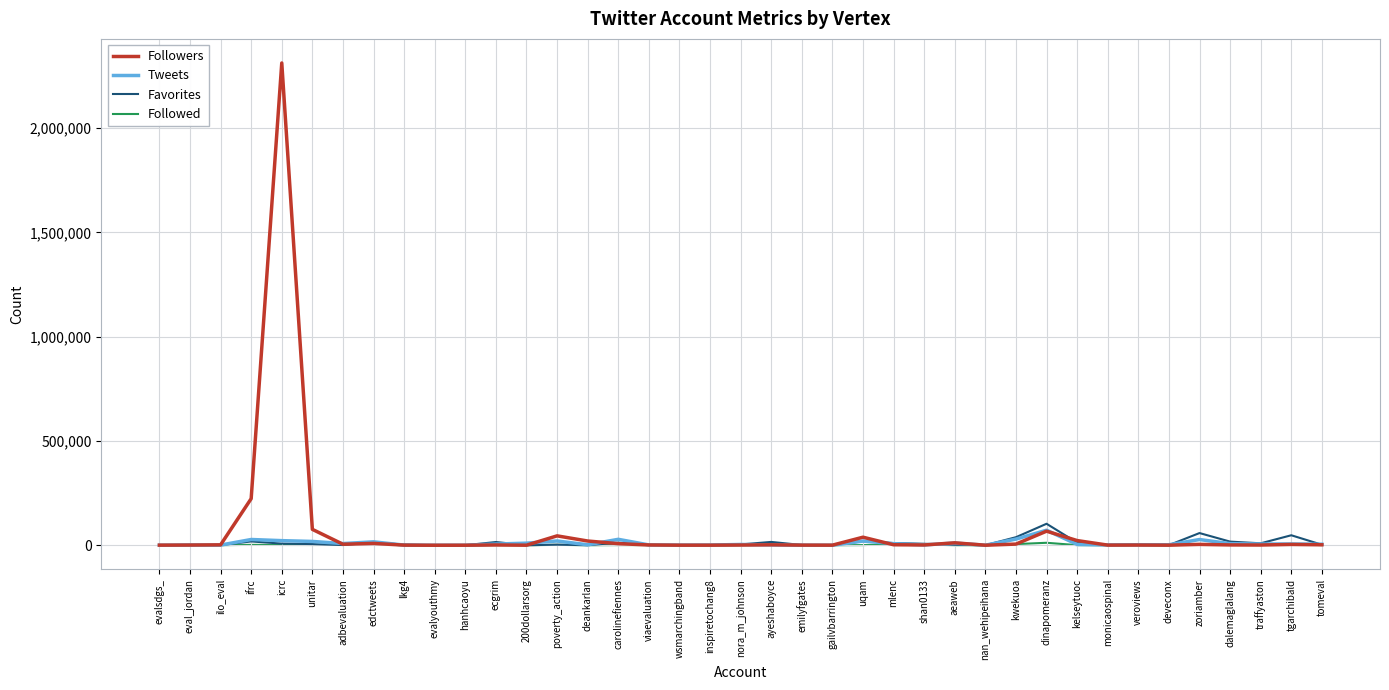

At which category is the sum across all series the highest?

icrc